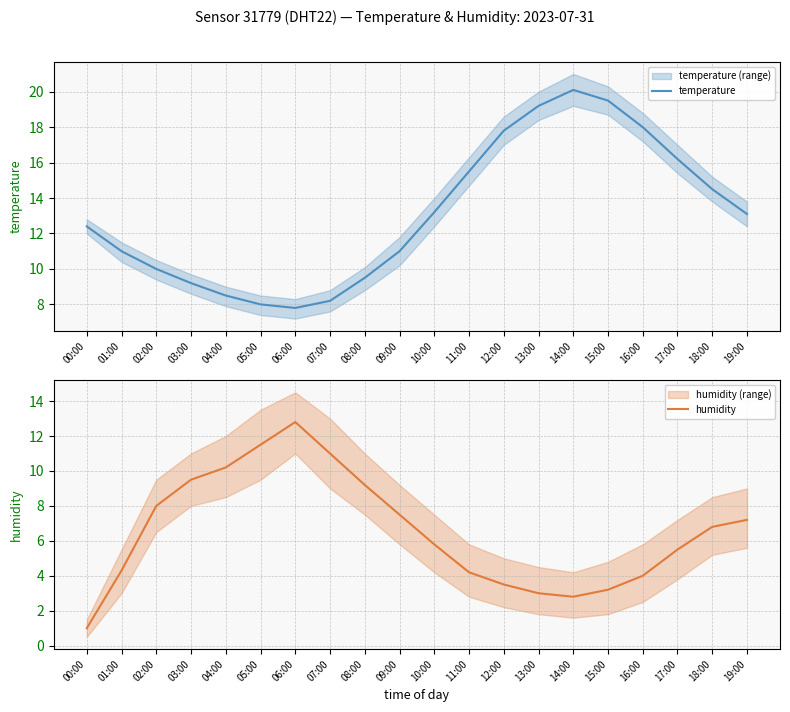

Which category has the lowest value in the humidity series?

00:00